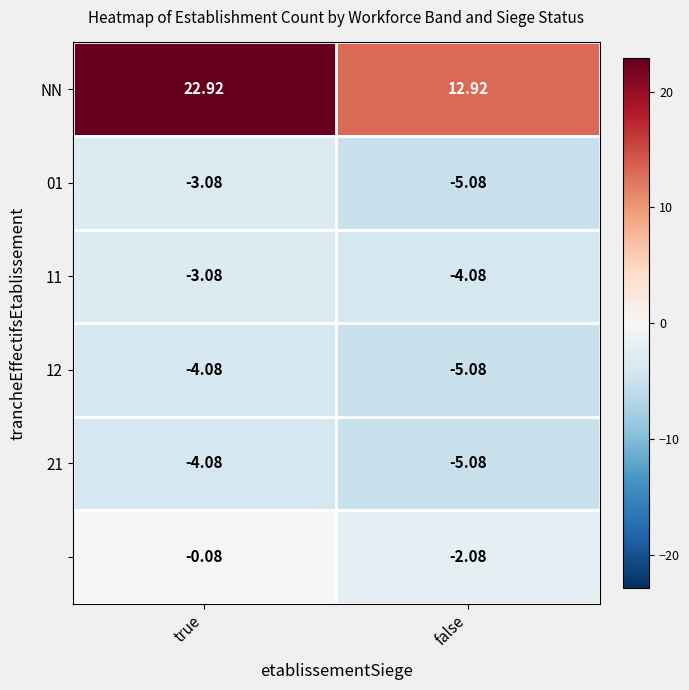

What is the smallest value displayed?

-5.1